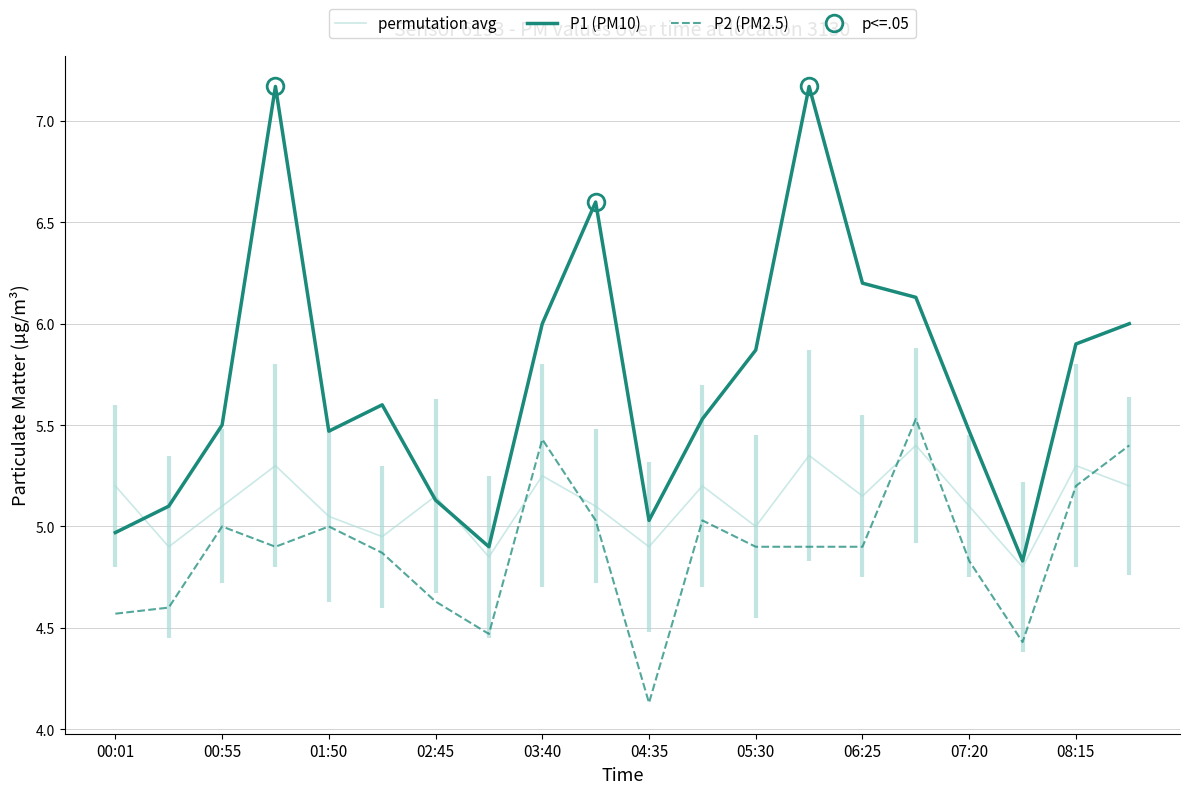

What is the lowest value of the P2 (PM2.5) series?

4.1